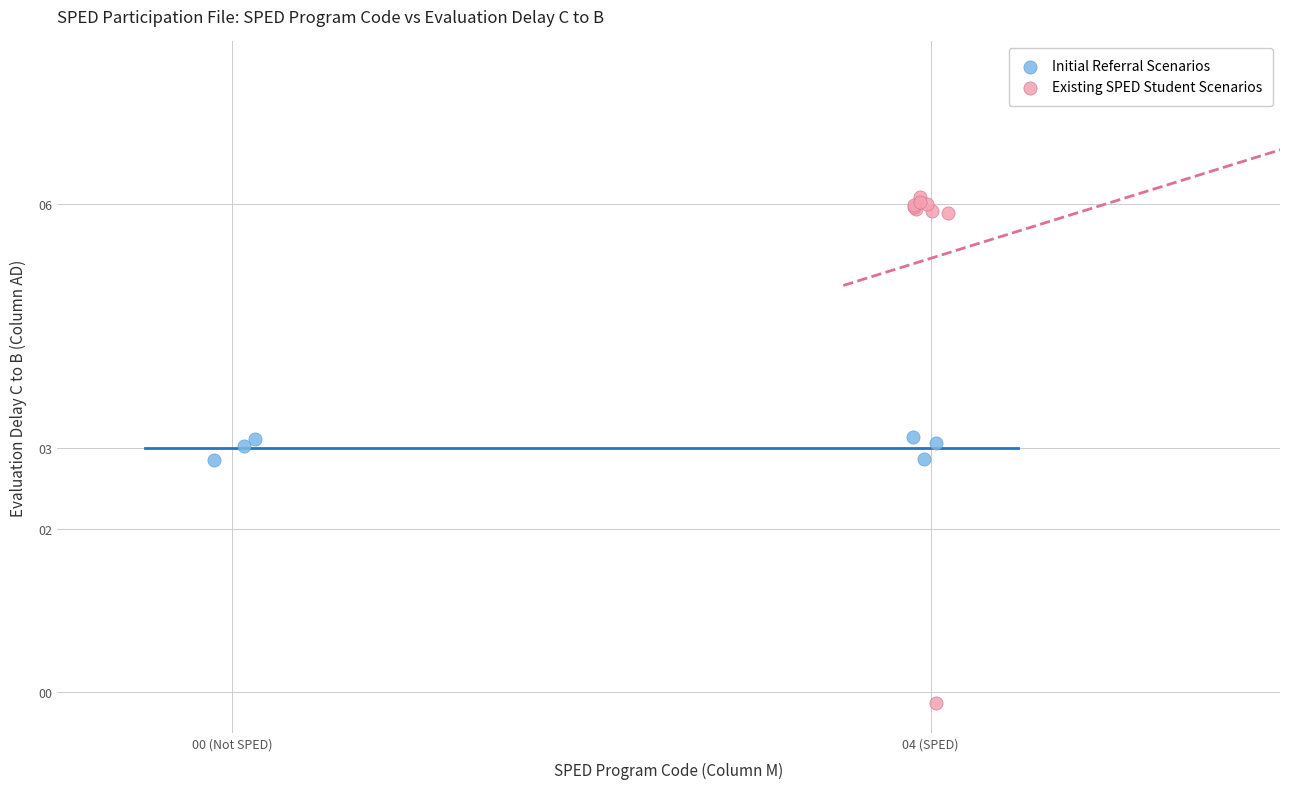

Which series has the largest Y range (max minus min)?

Existing SPED Student Scenarios